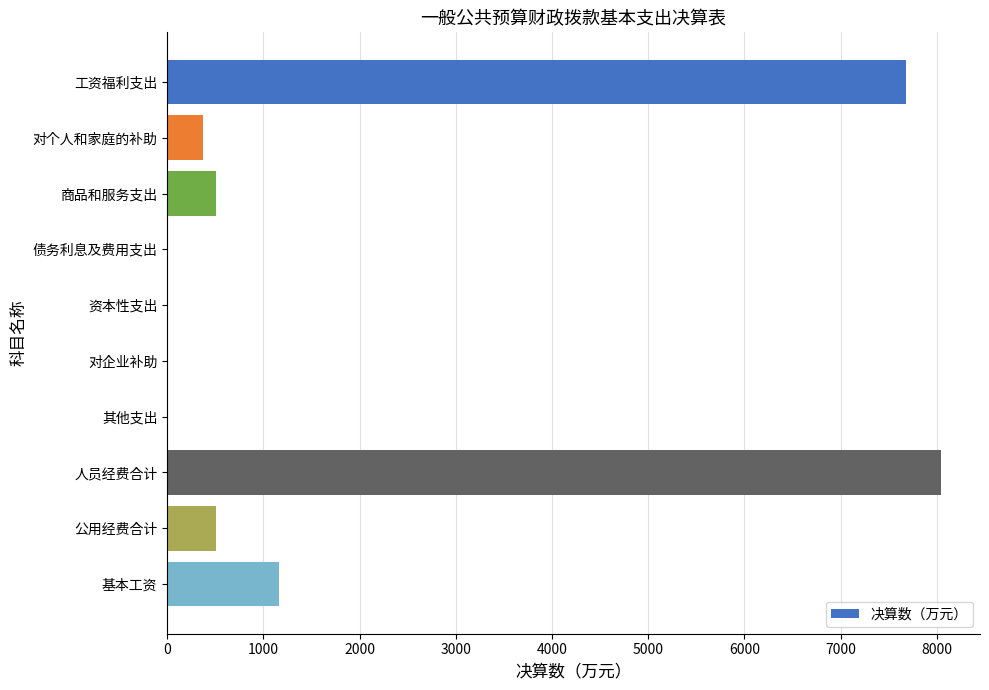

At which category does the chart reach its peak across all series?

人员经费合计